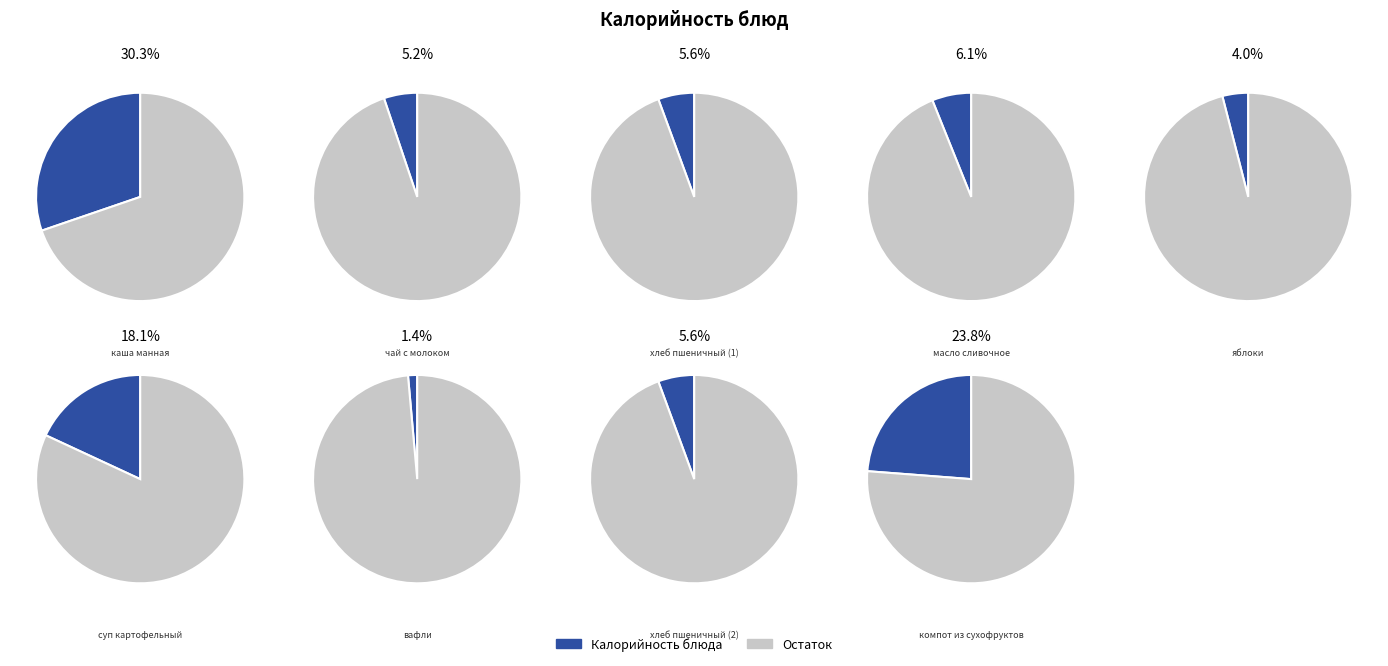

Count the number of slices in the pie.

9